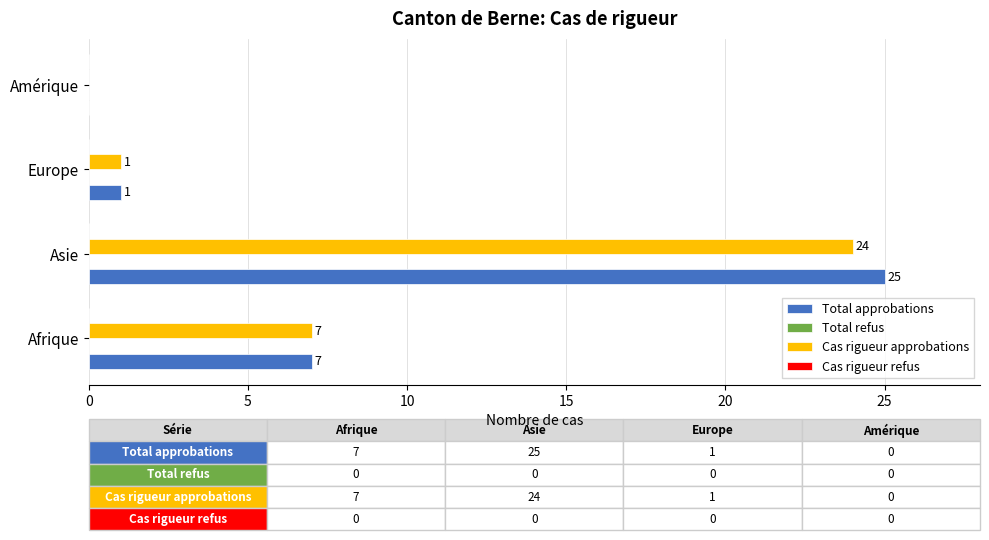

What is the greatest value displayed?

25